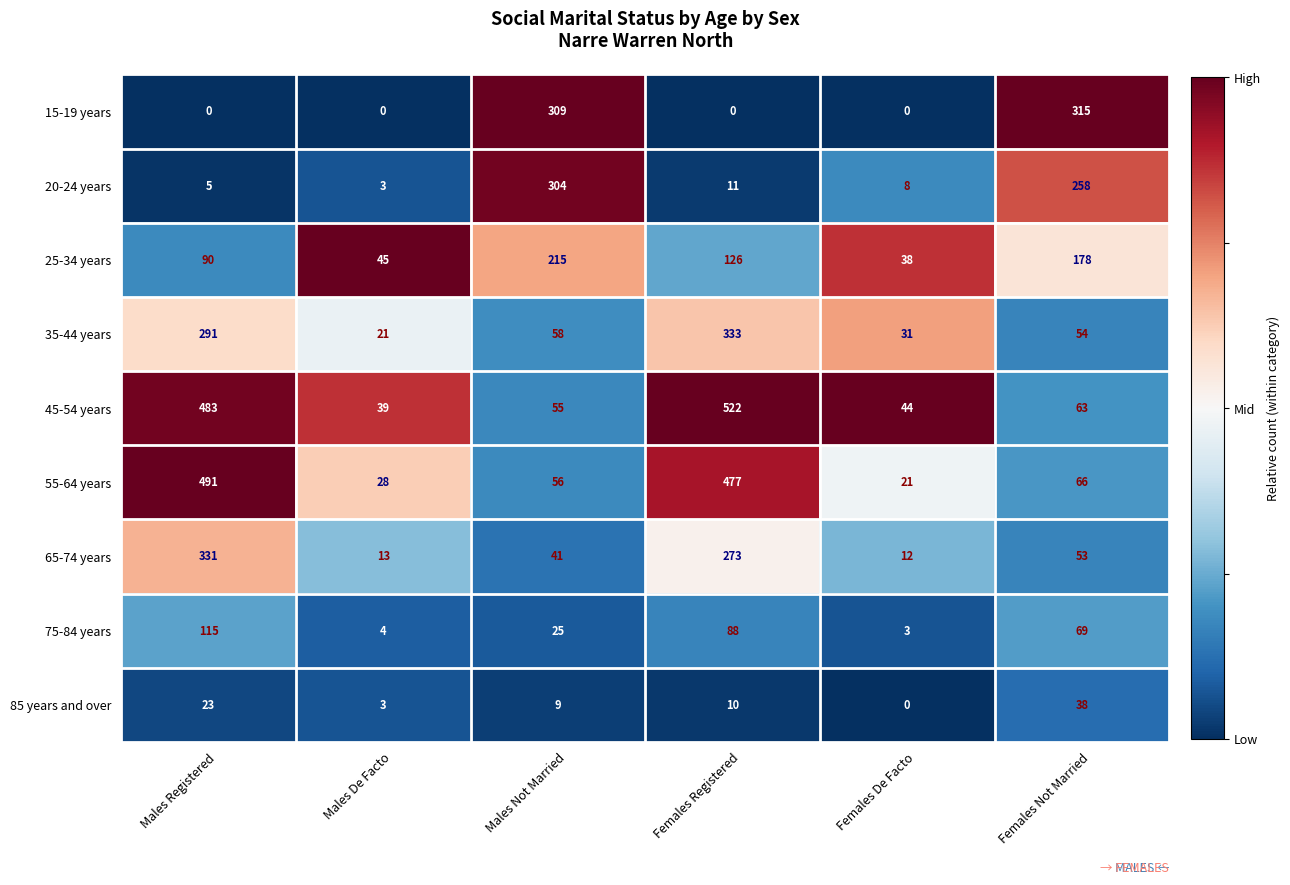

List the series in order of their peak value, highest first.

45-54 years, 55-64 years, 35-44 years, 65-74 years, 15-19 years, 20-24 years, 25-34 years, 75-84 years, 85 years and over